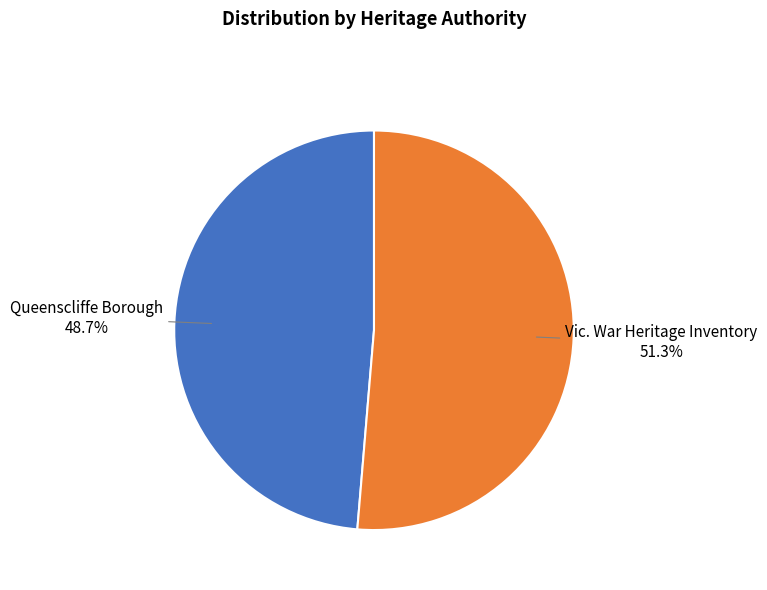

How many segments does this pie chart have?

2